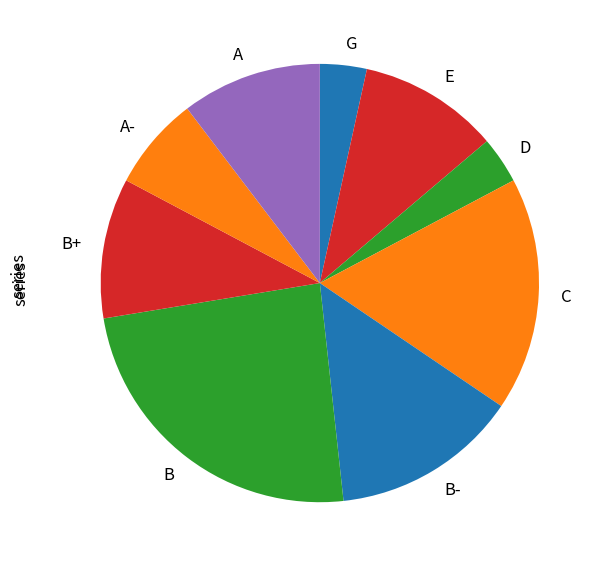

Which category has the biggest portion of the pie?

B